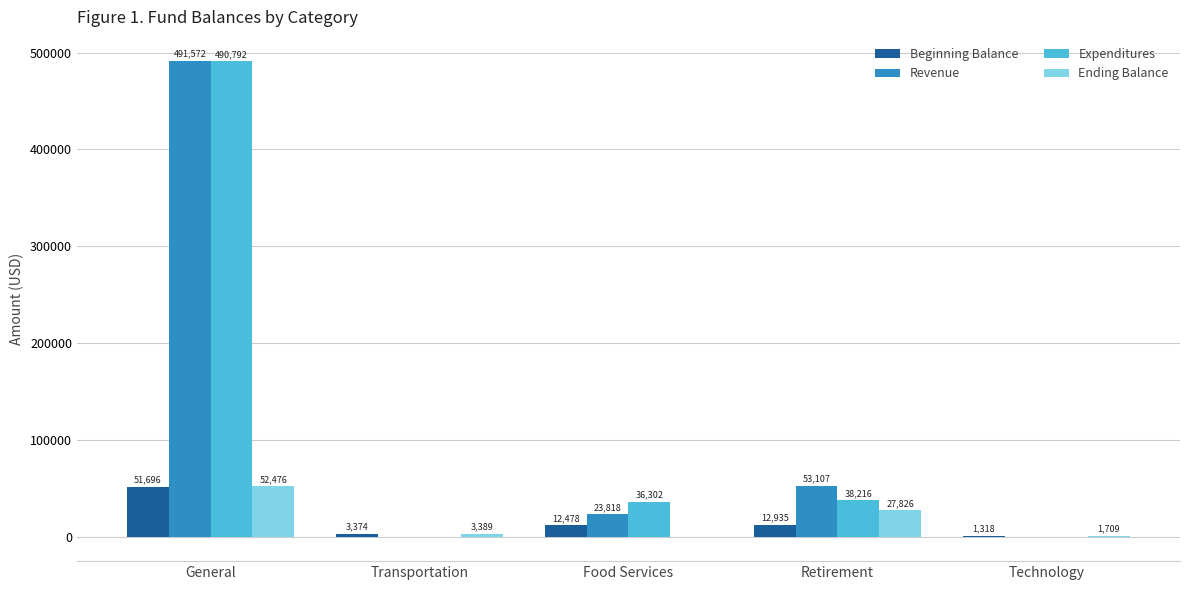

At which category is the sum across all series the highest?

General